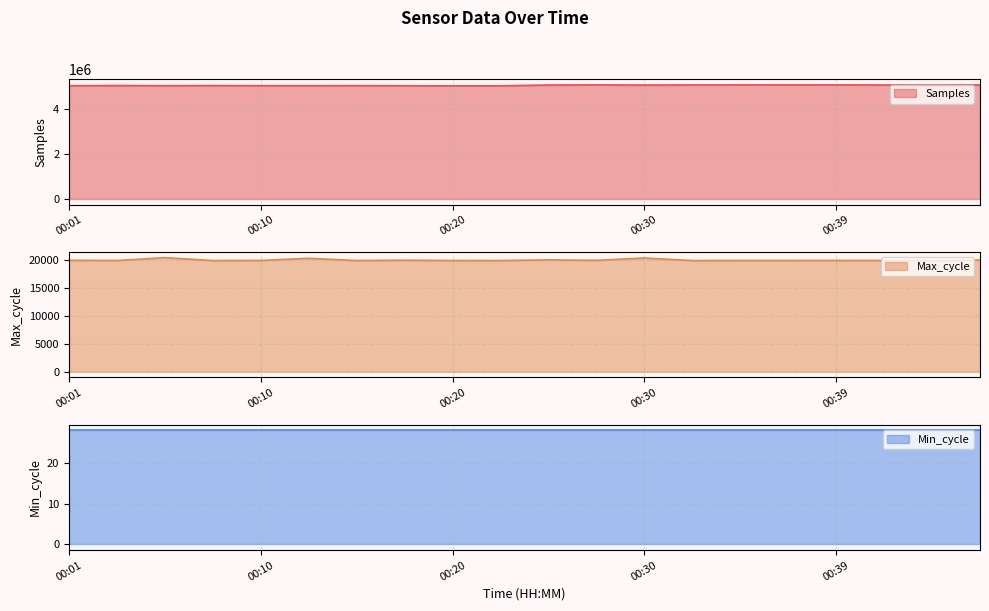

Which has a higher value, 00:15 or 00:25?

00:25